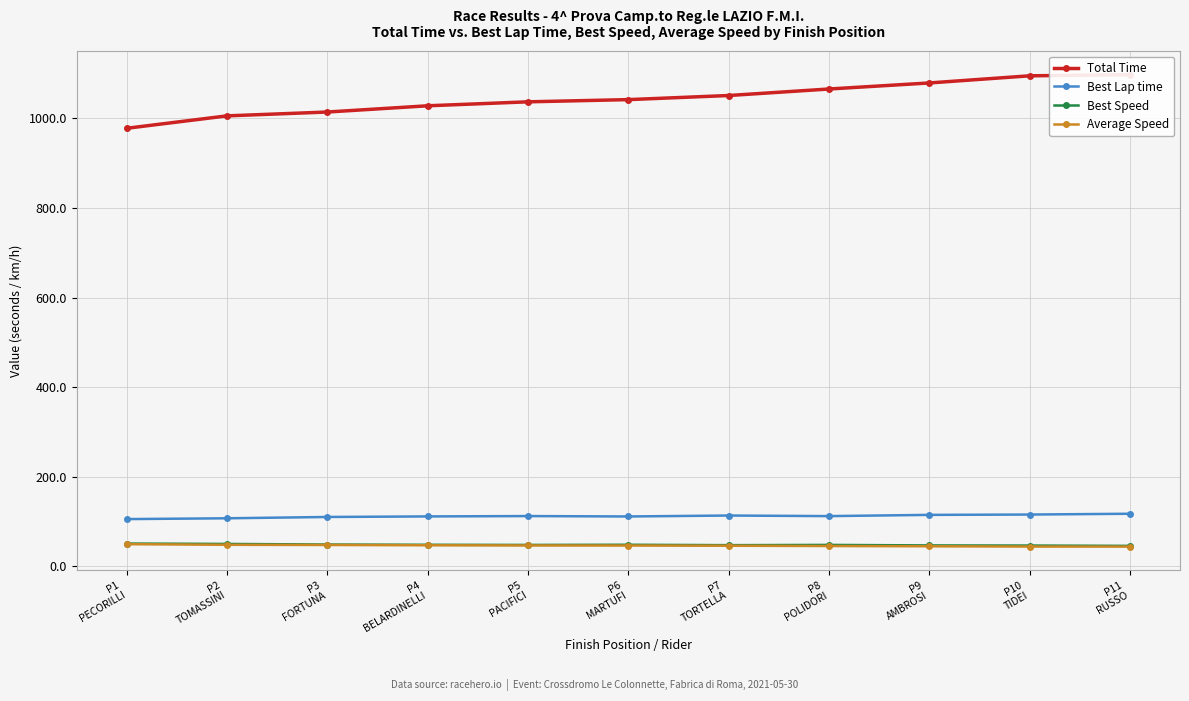

What is the sum of the Average Speed values at P4
BELARDINELLI and P7
TORTELLA?

93.5